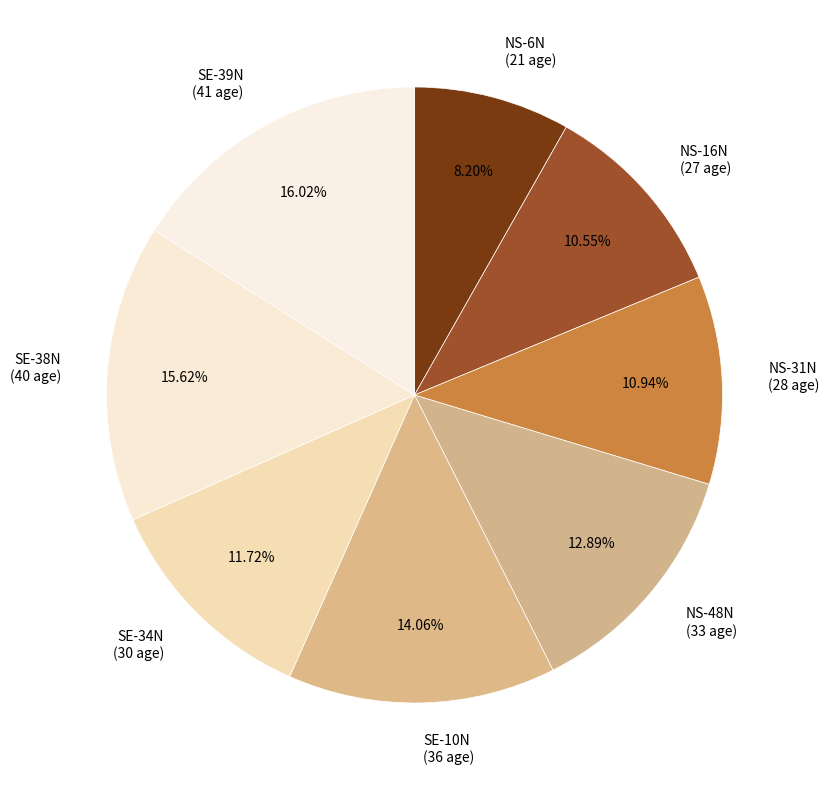

What percentage do NS-16N and NS-31N together represent?

21.5%